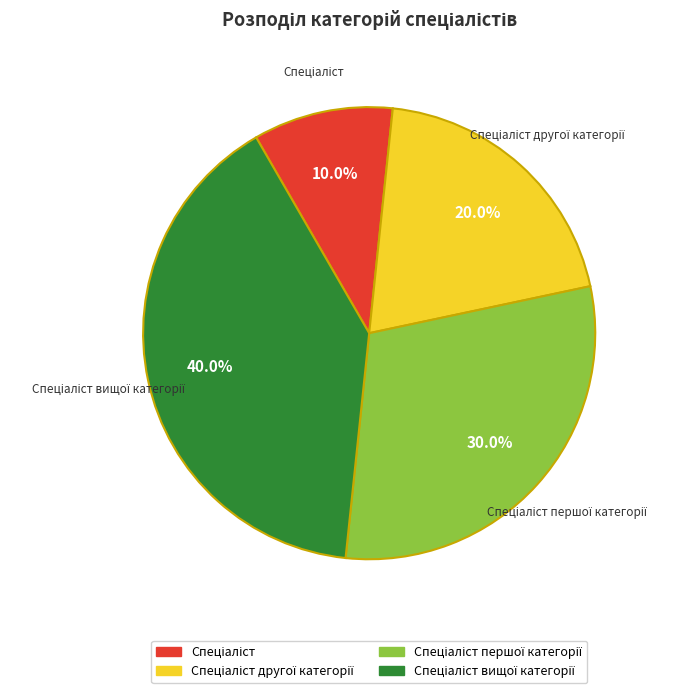

Is there any slice that represents more than half of the pie?

No